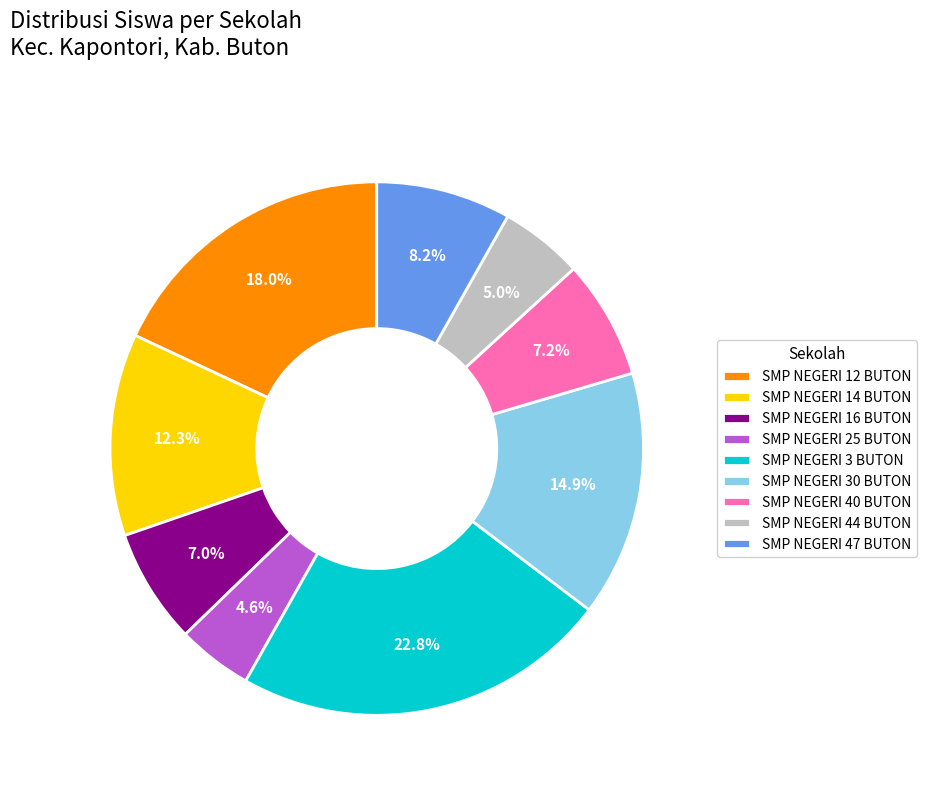

Is SMP NEGERI 25 BUTON the majority of the pie?

No